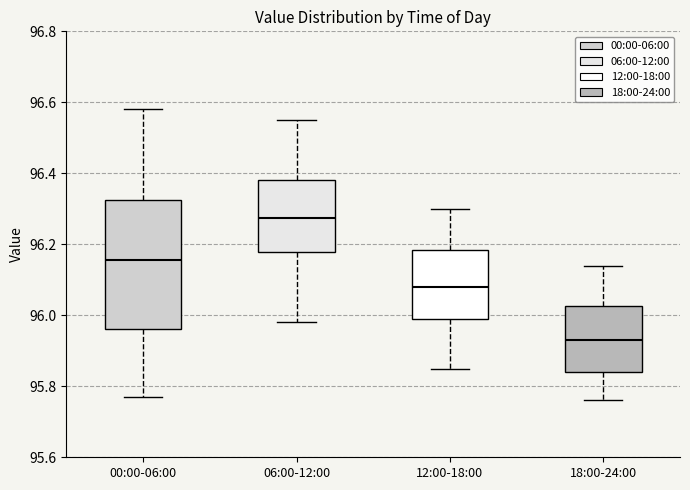

Where does the upper whisker of the box for 12:00-18:00 end on the y-axis? The values are not printed on the chart, so give them approximately, as read against the axis.

96.30